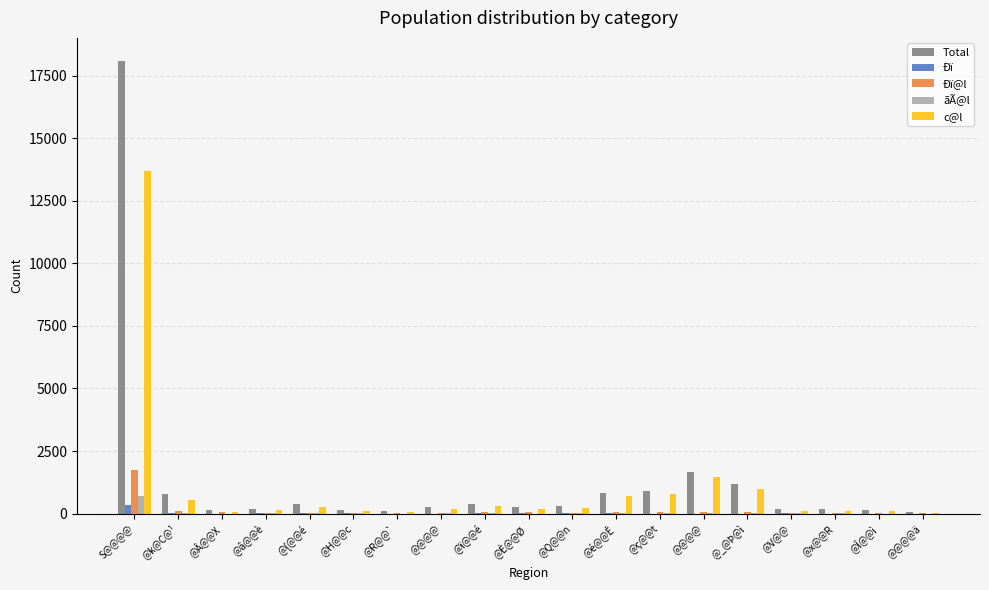

Count the number of data series in this chart.

5